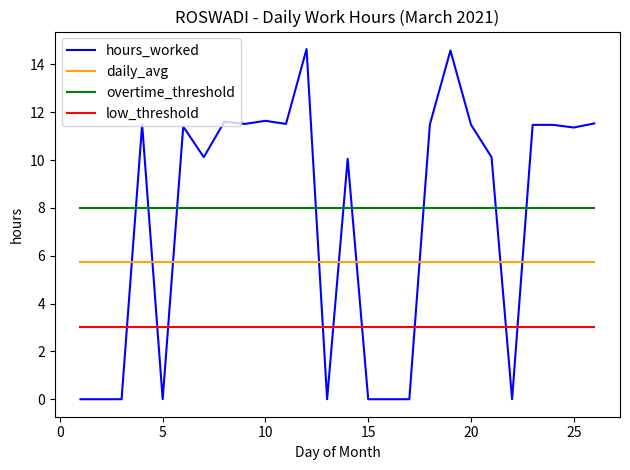

What is the maximum value for hours_worked?

14.6